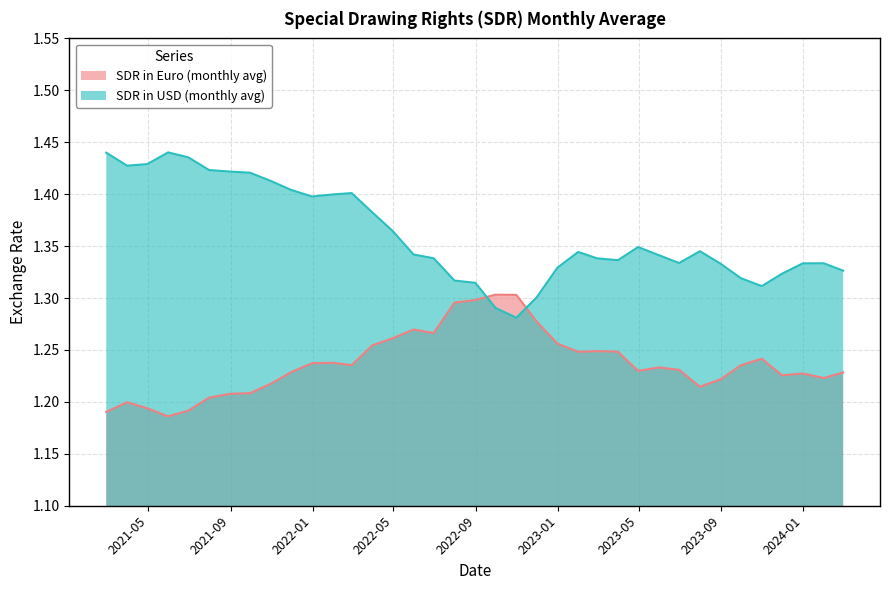

List the series in order of their peak value, highest first.

SDR in USD, SDR in Euro